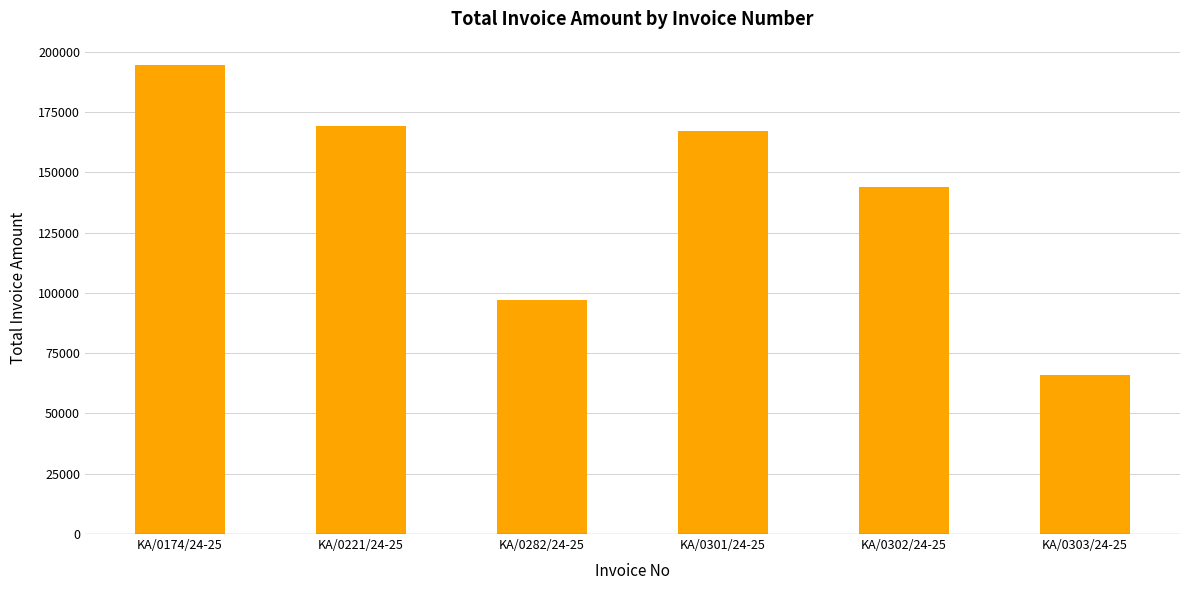

At which label does the data first exceed 167094?

KA/0174/24-25